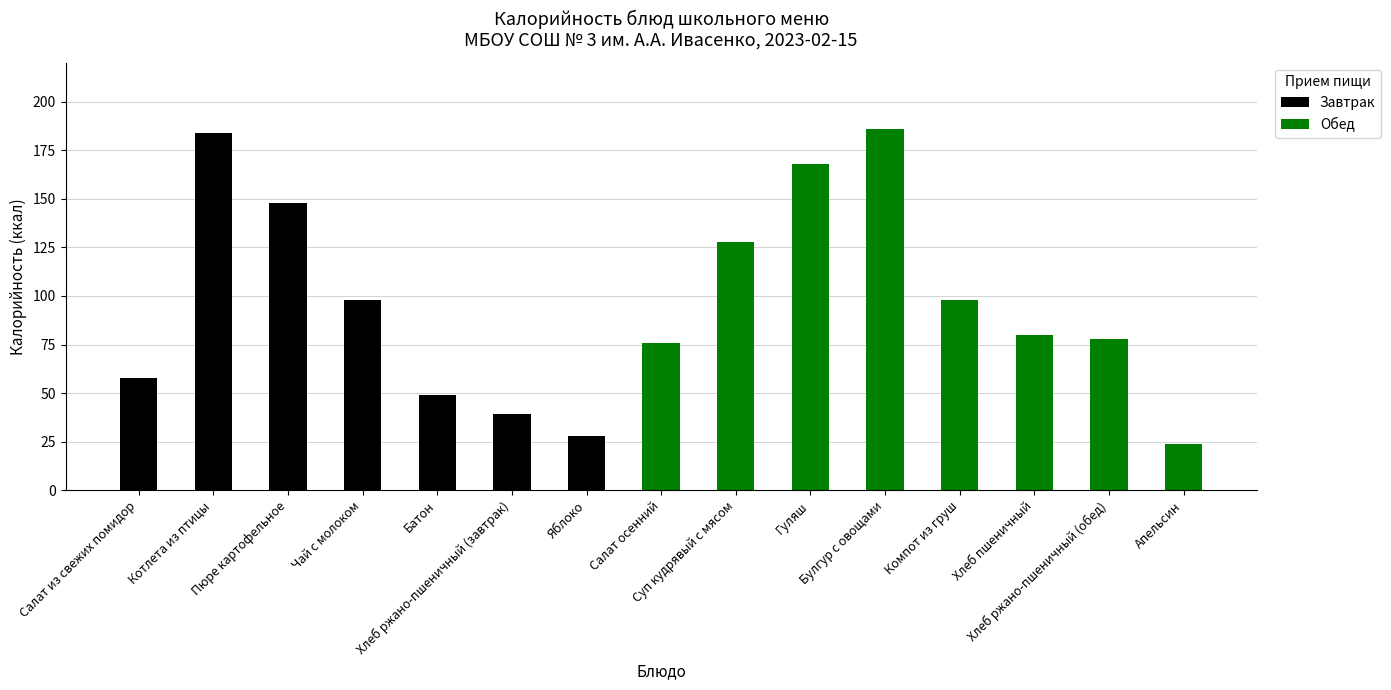

What is the highest value of the Завтрак series?

184